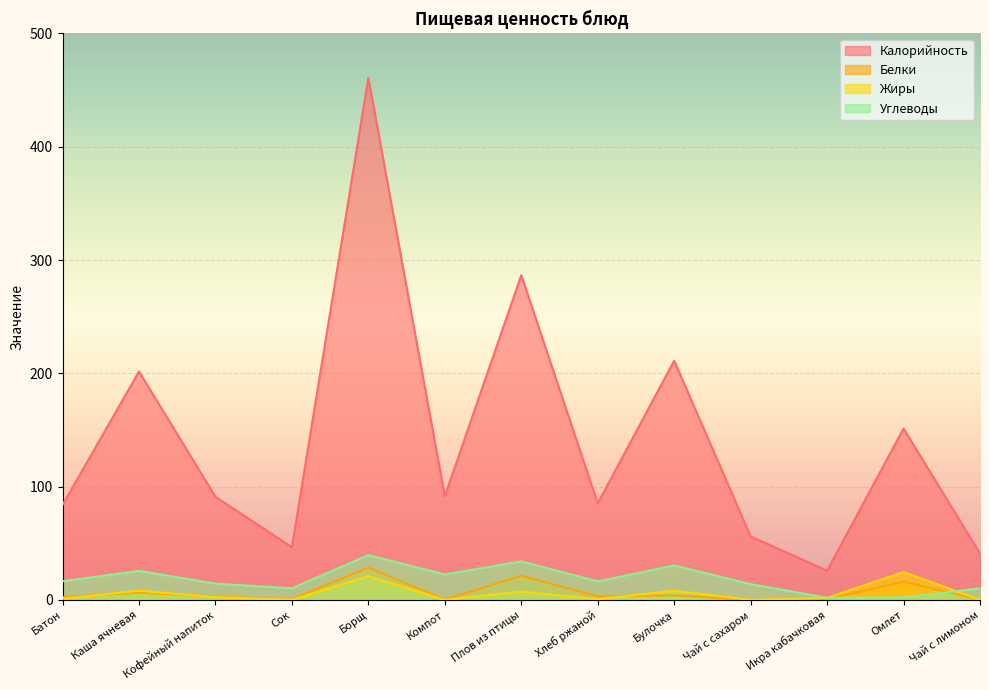

At which label does Углеводы reach its minimum?

Икра кабачковая